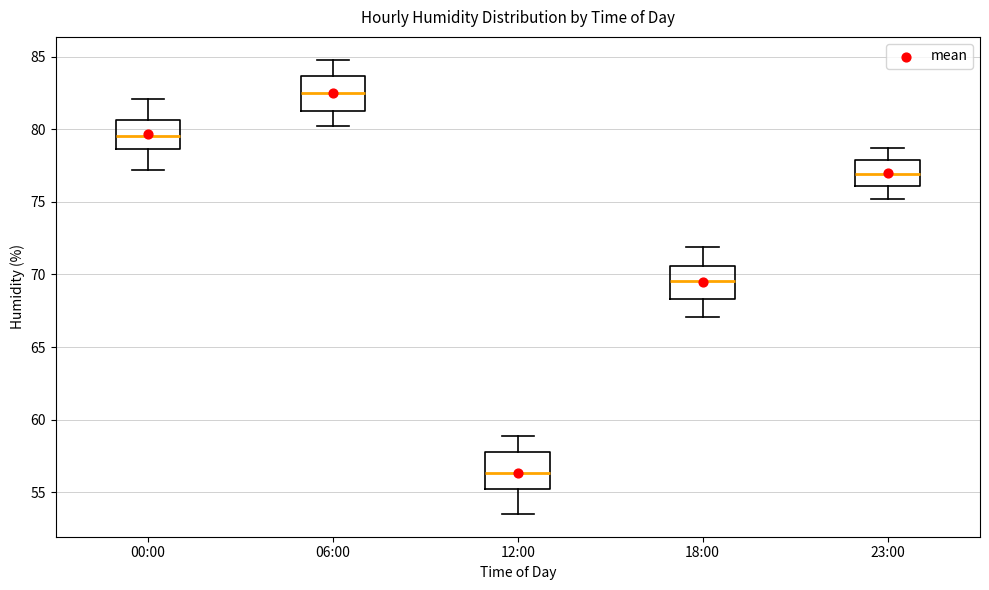

Where is the upper edge of the box for 00:00 on the y-axis? The values are not printed on the chart, so give them approximately, as read against the axis.

80.5